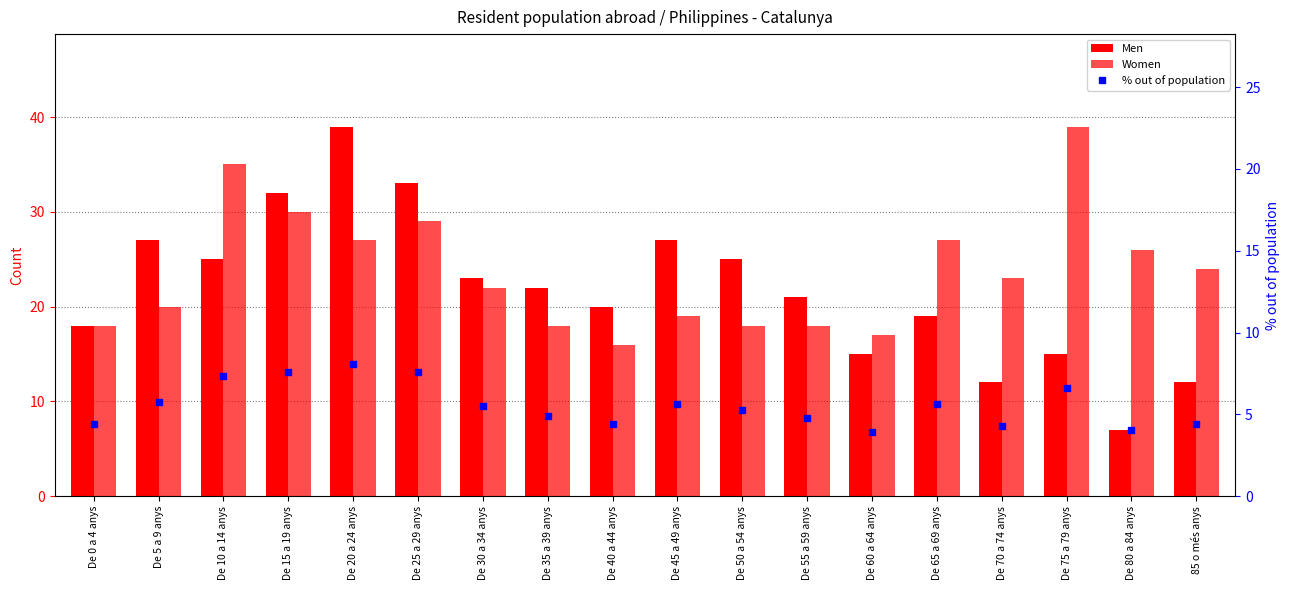

How many data points does each series have?

18